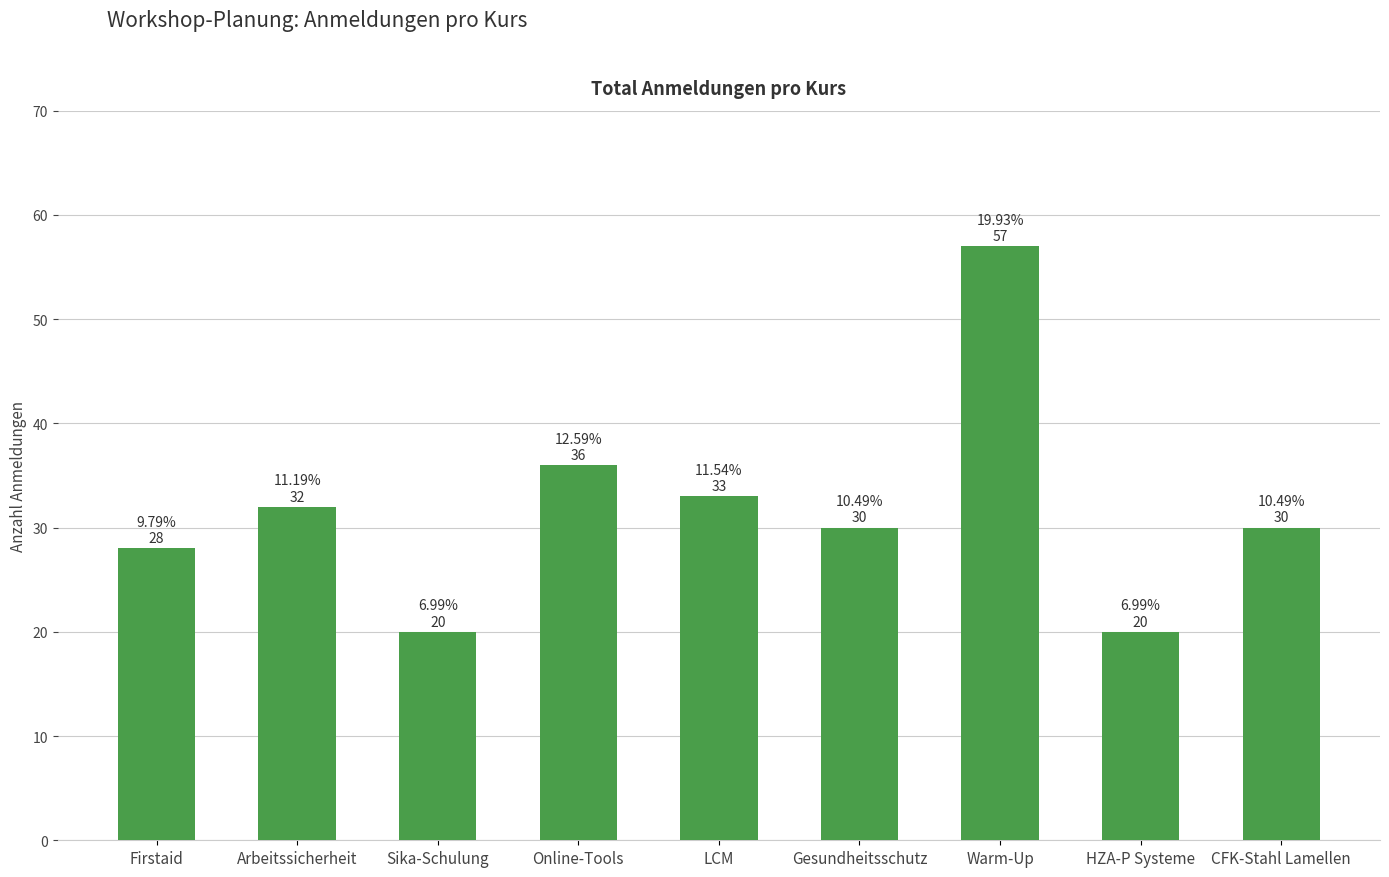

Is it true that the value at Online-Tools is 36?

True